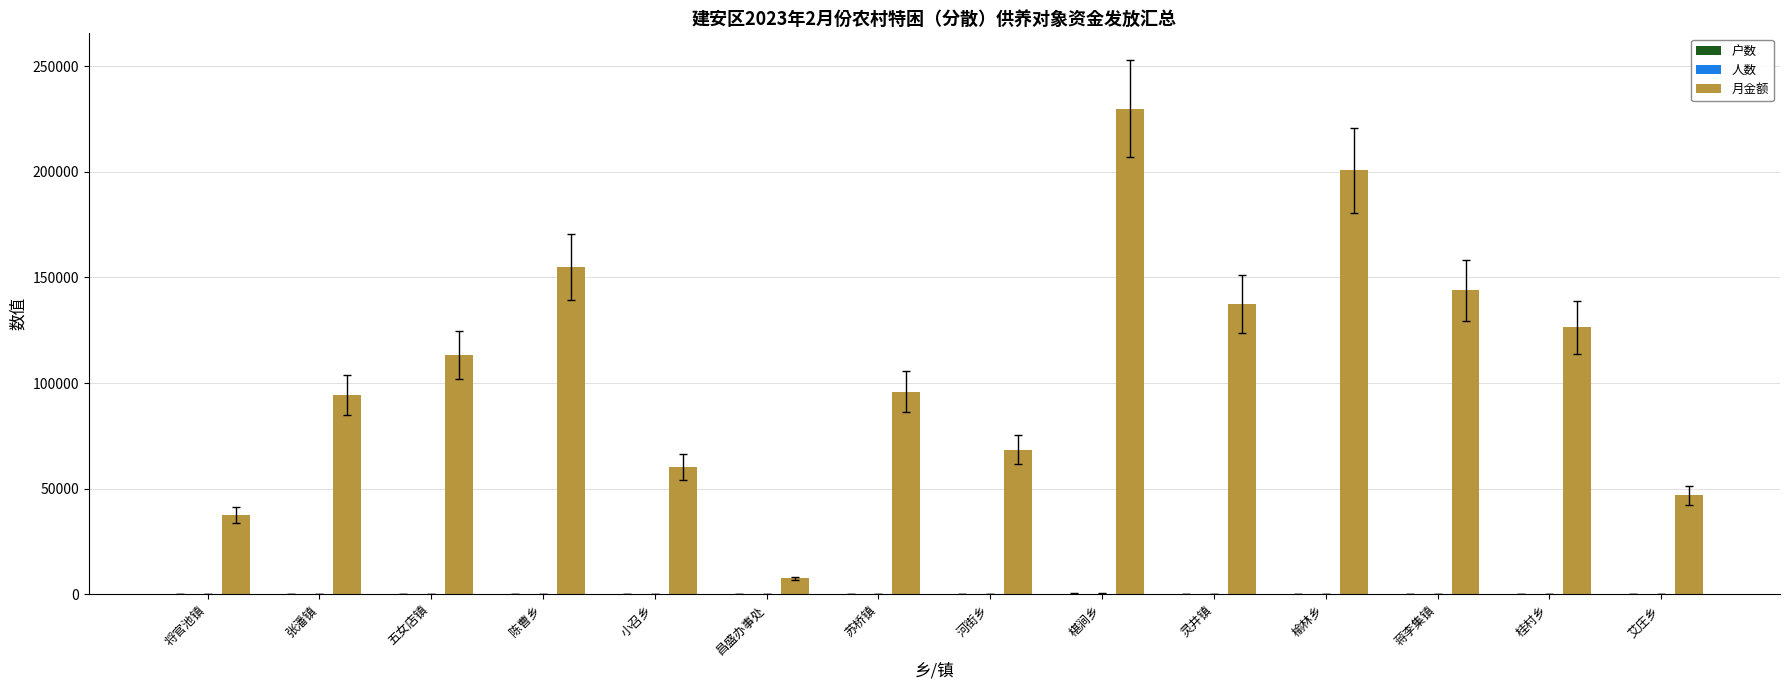

Which series has the largest total across all categories?

月金额